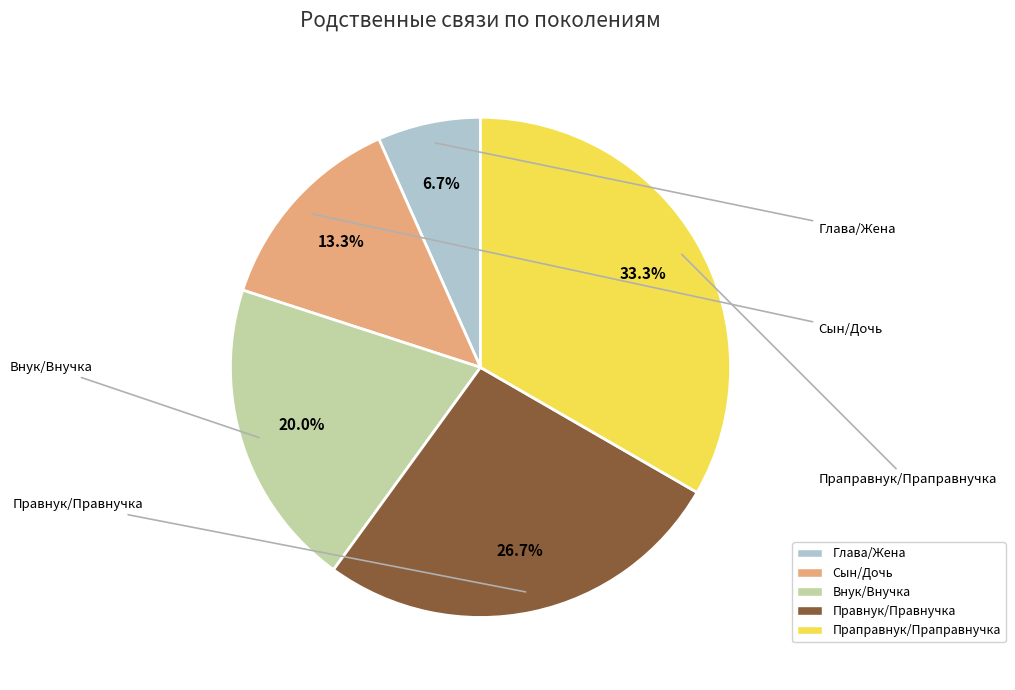

Is the sum of Глава/Жена and Праправнук/Праправнучка greater than half?

No